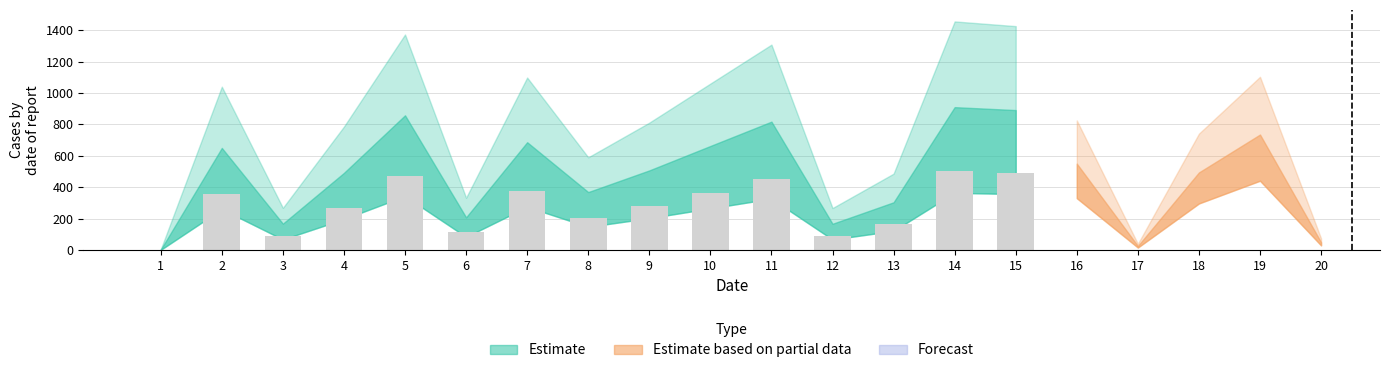

What is the ratio of the value at 3 to the value at 2?

0.3